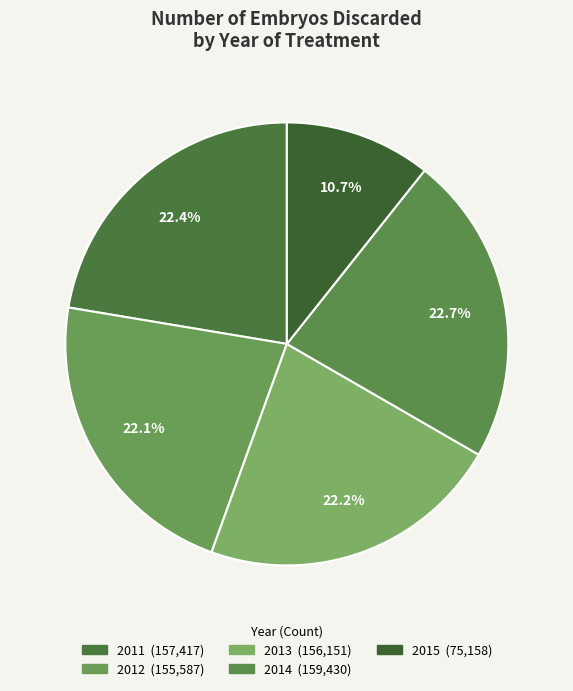

To the nearest percent, what percentage of the pie is 2011?

22%